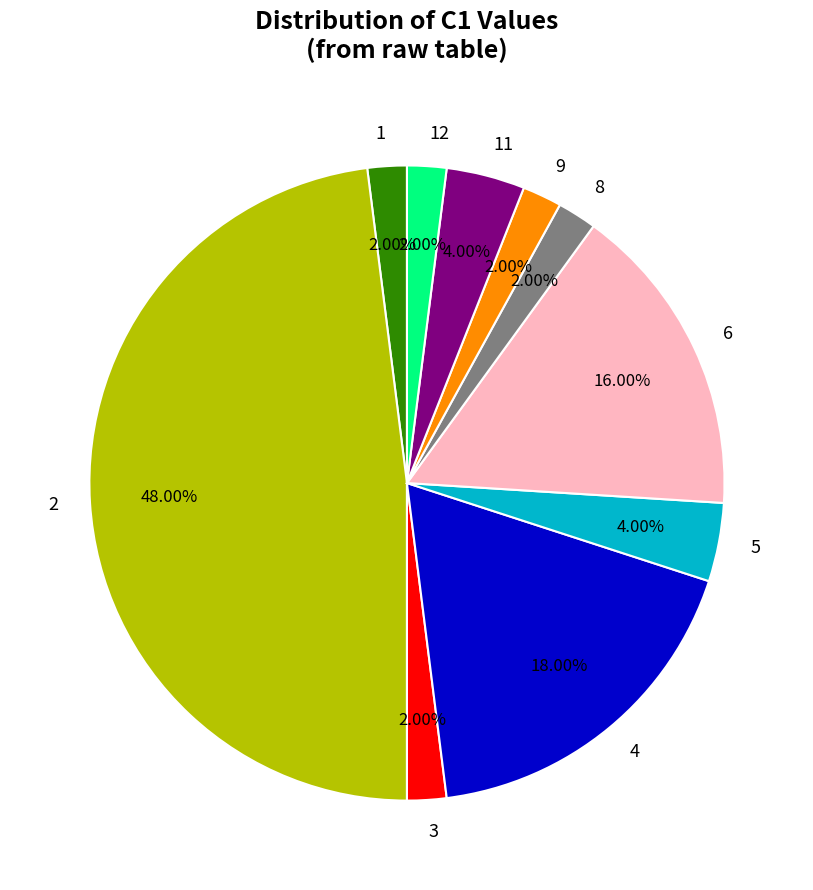

Combined, do 6 and 11 account for over 50%?

No